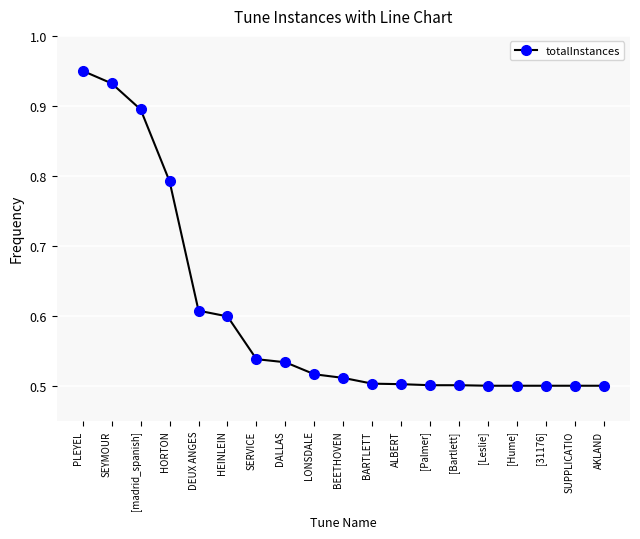

What is the label of the 6th point from the left?

HEINLEIN